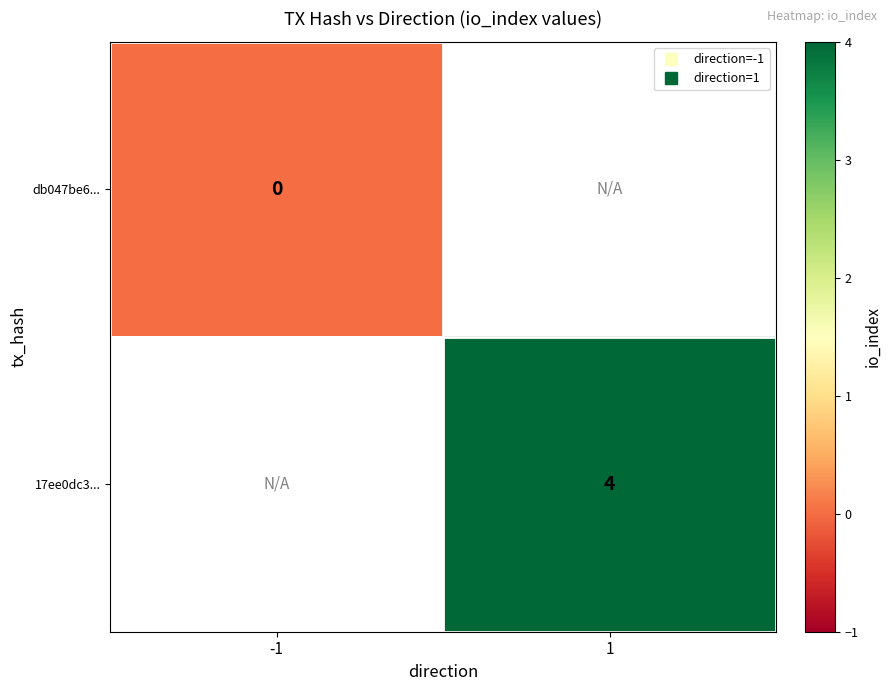

At how many categories does at least one series exceed 3?

1